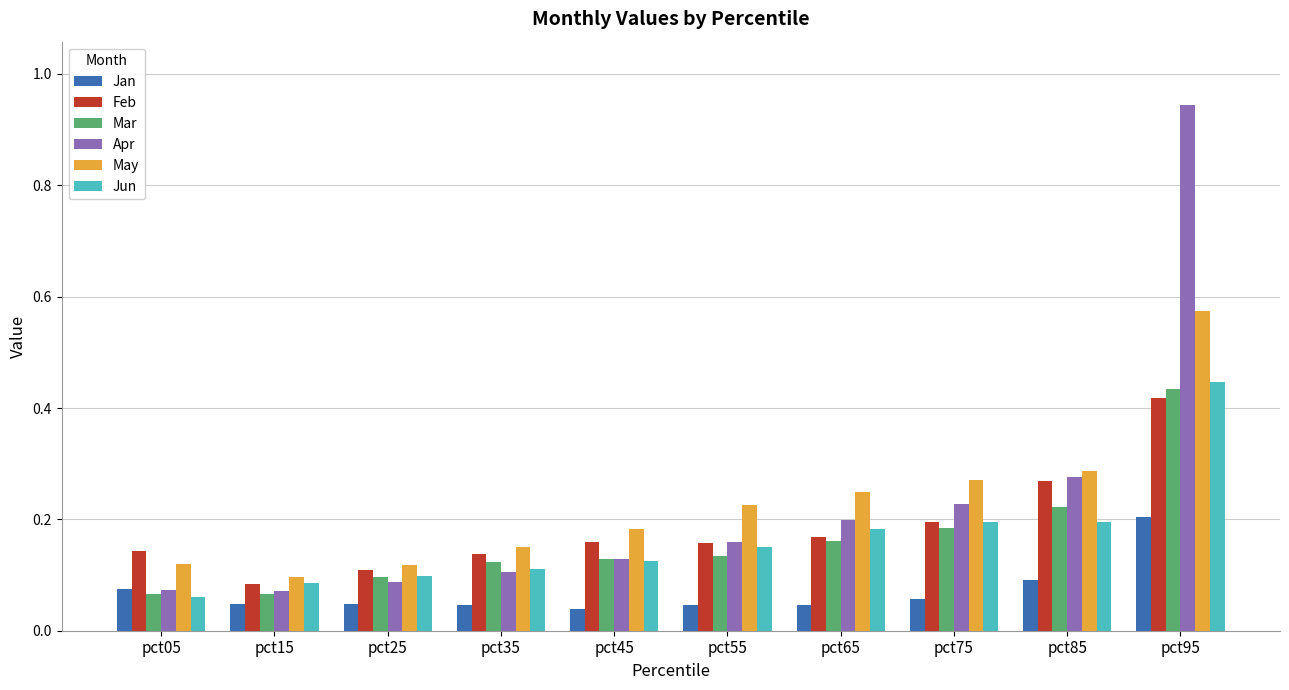

How many bars are there in each group?

6